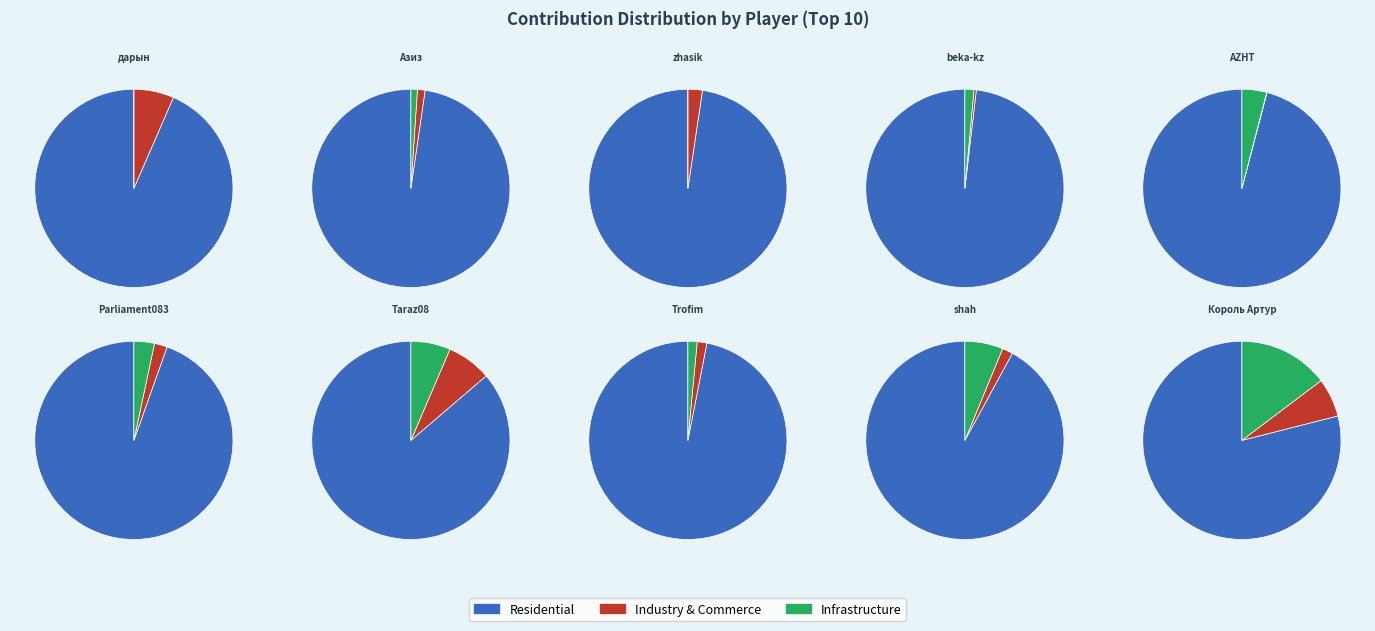

Does Taraz08 account for over 50% of the chart?

No